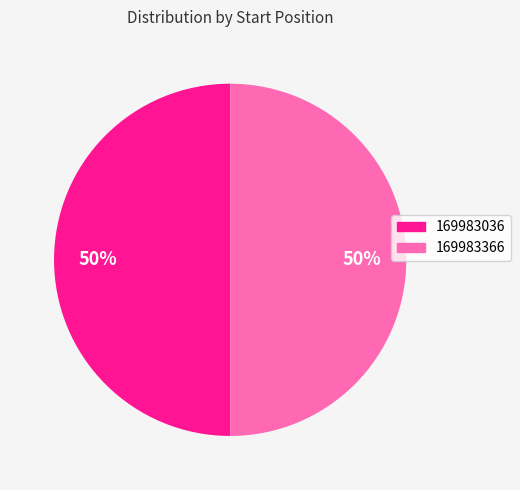

Is it true that 169983036 is 50% of the pie?

True